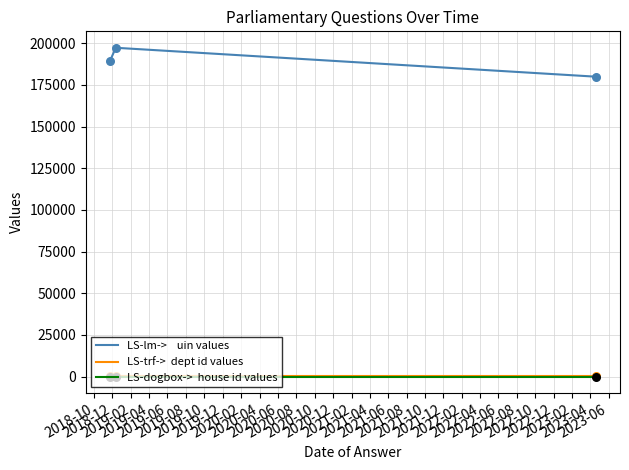

What is the greatest value displayed?

197330